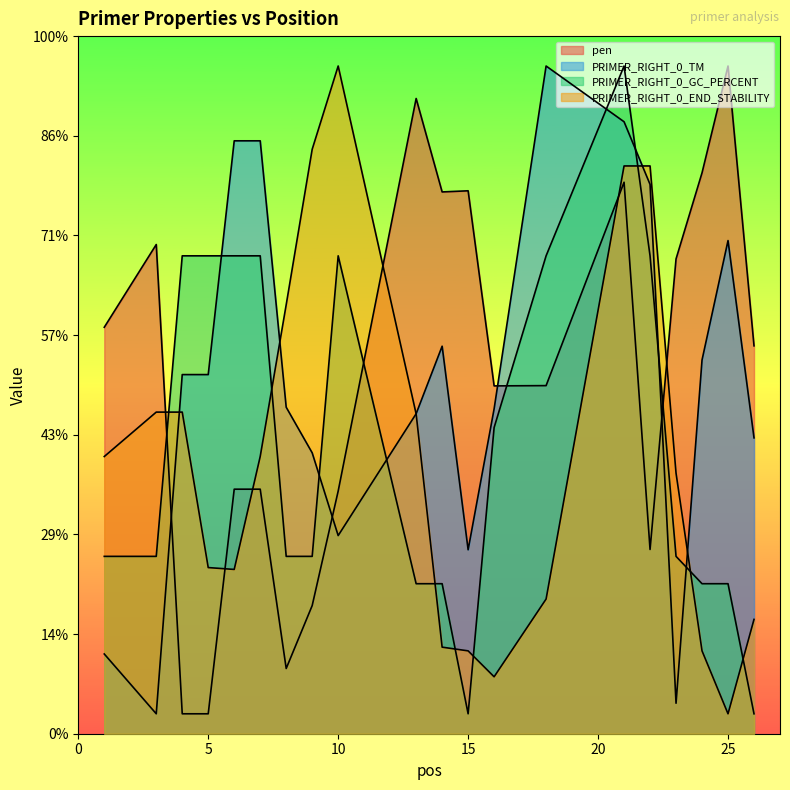

In PRIMER_RIGHT_0_END_STABILITY, how many points are lower than both neighbors (excluding endpoints)?

3